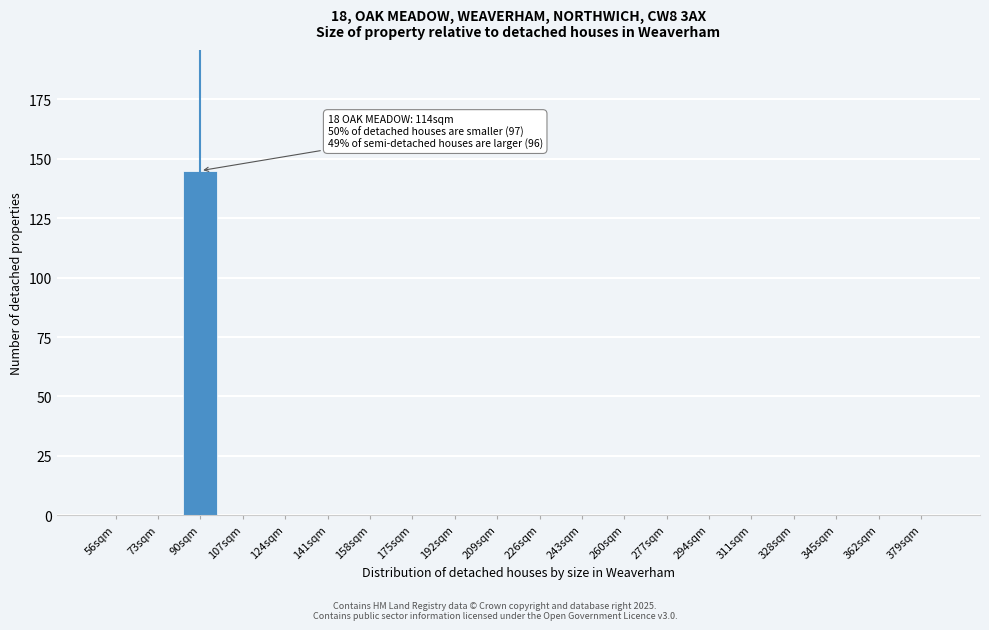

Reading left to right, transcribe all the data shown in this chart.

56sqm=0	73sqm=0	90sqm=145	107sqm=0	124sqm=0	141sqm=0	158sqm=0	175sqm=0	192sqm=0	209sqm=0	226sqm=0	243sqm=0	260sqm=0	277sqm=0	294sqm=0	311sqm=0	328sqm=0	345sqm=0	362sqm=0	379sqm=0